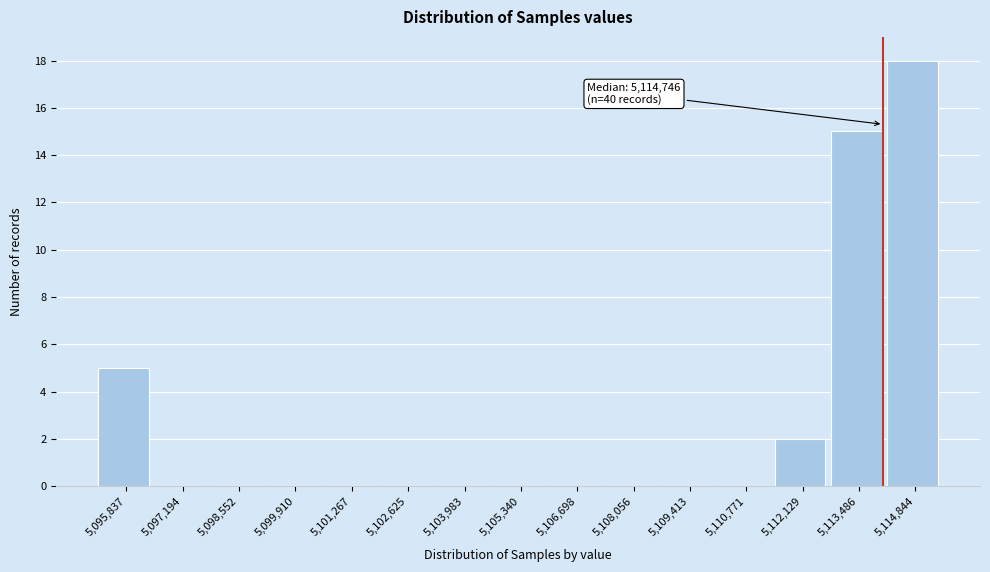

Reading right to left, extract all data points from this chart.

5,114,844=18	5,113,486=15	5,112,129=2	5,110,771=0	5,109,413=0	5,108,056=0	5,106,698=0	5,105,340=0	5,103,983=0	5,102,625=0	5,101,267=0	5,099,910=0	5,098,552=0	5,097,194=0	5,095,837=5